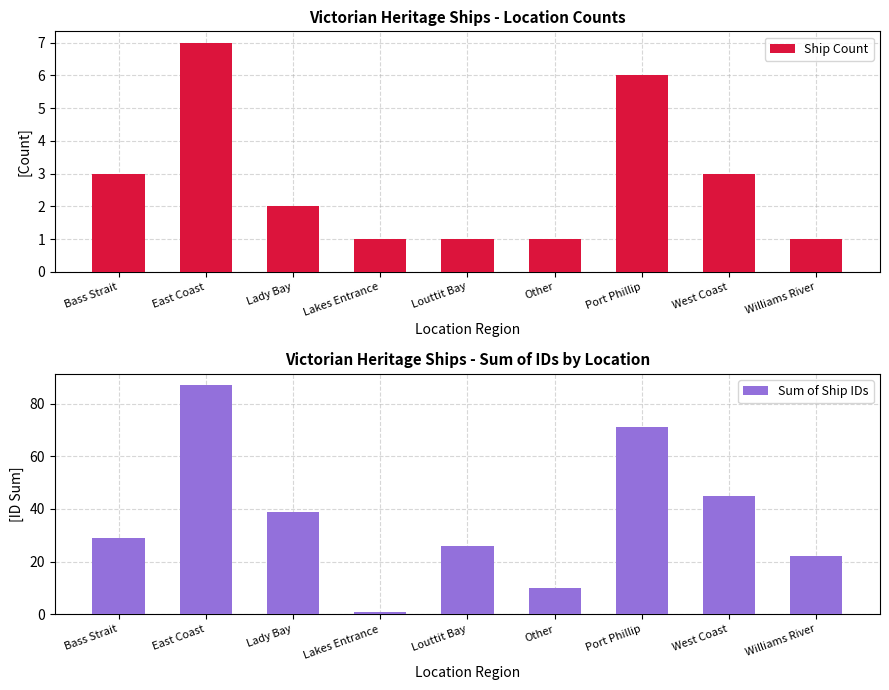

What is the difference between the highest and lowest values at Williams River?

21